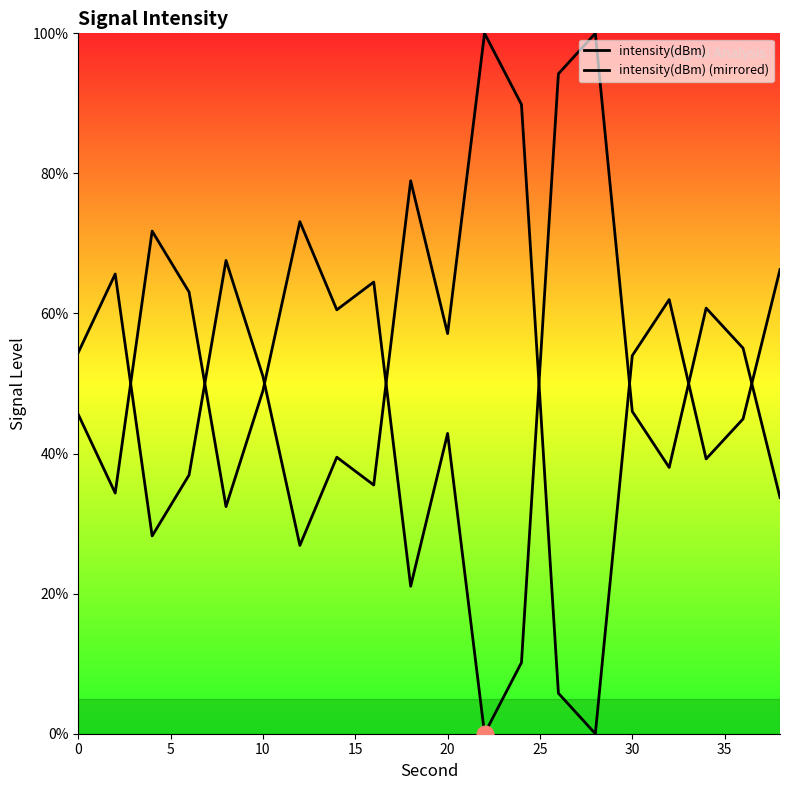

Is this an area chart (filled region under the line)?

Yes